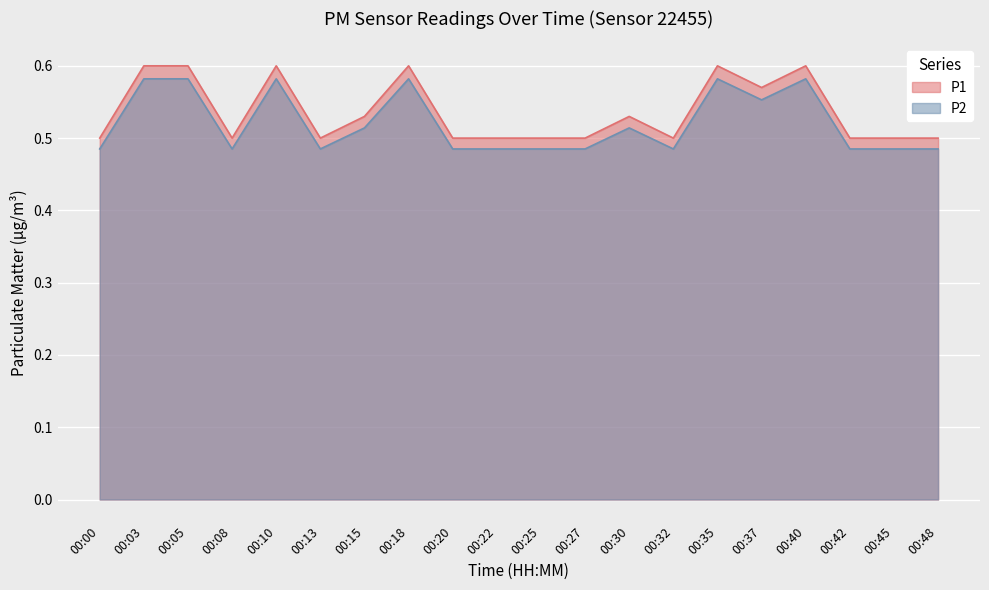

True or false: P2 and P1 intersect in this chart.

False